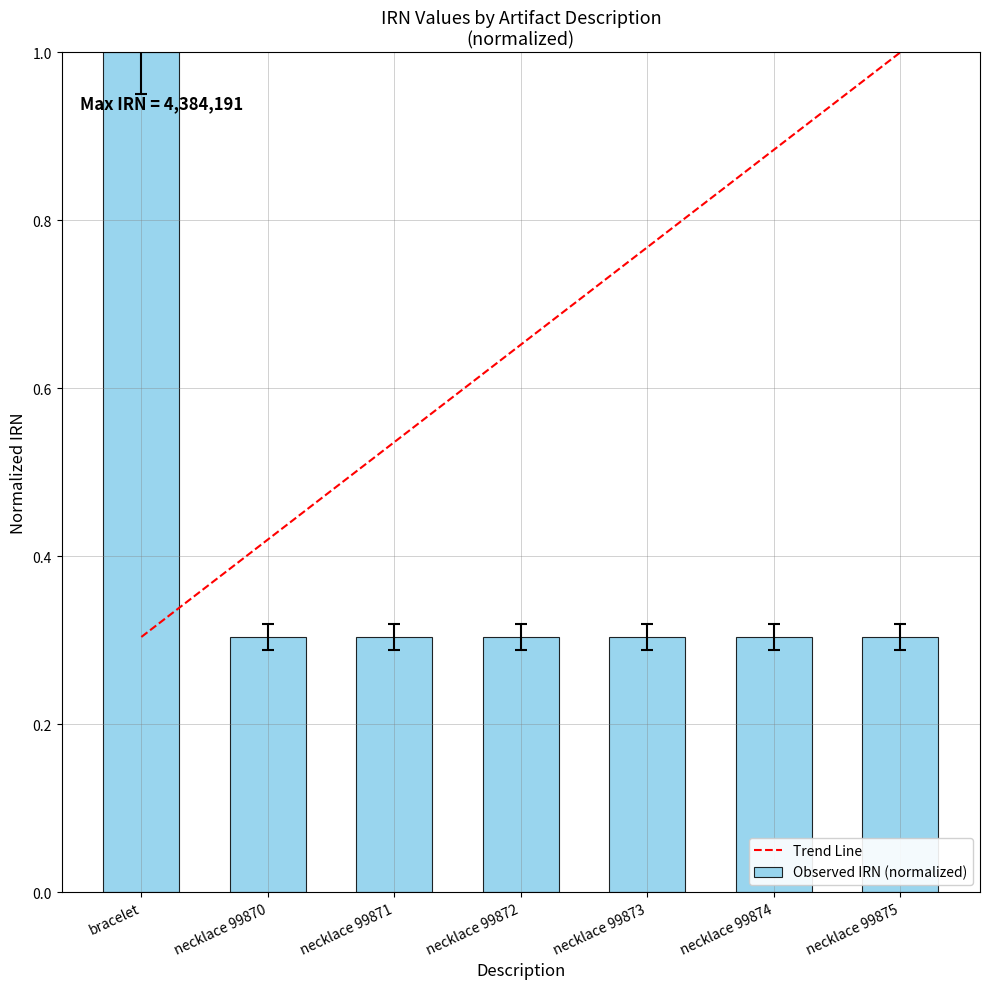

What is the value of the 1st bar from the left?

1.0